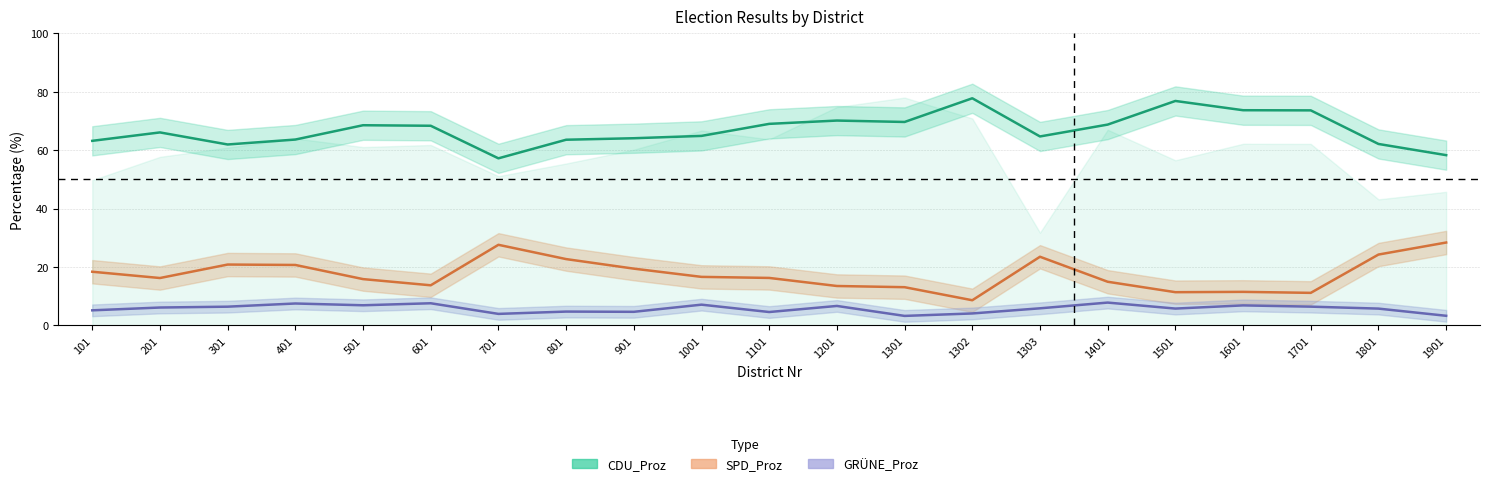

At which label does SPD_Proz reach its peak?

1901